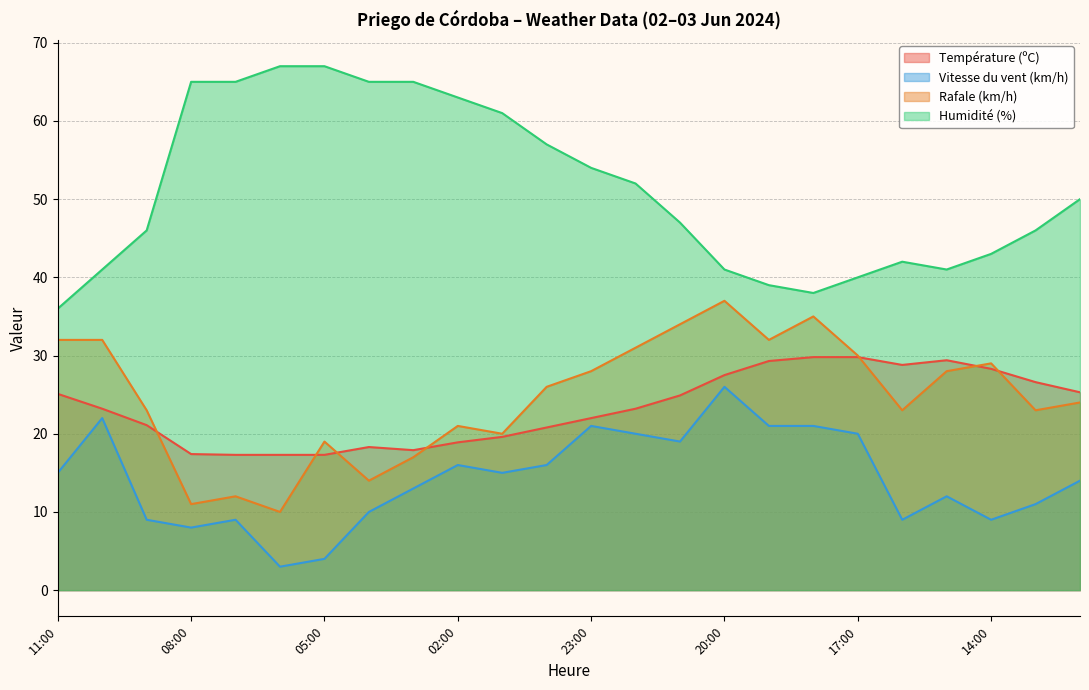

Reading left to right, extract all data points from this chart.

Température (ºC): 11:00=25.1	10:00=23.2	09:00=21.1	08:00=17.4	07:00=17.3	06:00=17.3	05:00=17.3	04:00=18.3	03:00=17.9	02:00=18.9	01:00=19.6	00:00=20.8	23:00=22.0	22:00=23.2	21:00=24.9	20:00=27.5	19:00=29.3	18:00=29.8	17:00=29.8	16:00=28.8	15:00=29.4	14:00=28.3	13:00=26.6	12:00=25.3
Vitesse du vent (km/h): 11:00=15.0	10:00=22.0	09:00=9.0	08:00=8.0	07:00=9.0	06:00=3.0	05:00=4.0	04:00=10.0	03:00=13.0	02:00=16.0	01:00=15.0	00:00=16.0	23:00=21.0	22:00=20.0	21:00=19.0	20:00=26.0	19:00=21.0	18:00=21.0	17:00=20.0	16:00=9.0	15:00=12.0	14:00=9.0	13:00=11.0	12:00=14.0
Rafale (km/h): 11:00=32.0	10:00=32.0	09:00=23.0	08:00=11.0	07:00=12.0	06:00=10.0	05:00=19.0	04:00=14.0	03:00=17.0	02:00=21.0	01:00=20.0	00:00=26.0	23:00=28.0	22:00=31.0	21:00=34.0	20:00=37.0	19:00=32.0	18:00=35.0	17:00=30.0	16:00=23.0	15:00=28.0	14:00=29.0	13:00=23.0	12:00=24.0
Humidité (%): 11:00=36.0	10:00=41.0	09:00=46.0	08:00=65.0	07:00=65.0	06:00=67.0	05:00=67.0	04:00=65.0	03:00=65.0	02:00=63.0	01:00=61.0	00:00=57.0	23:00=54.0	22:00=52.0	21:00=47.0	20:00=41.0	19:00=39.0	18:00=38.0	17:00=40.0	16:00=42.0	15:00=41.0	14:00=43.0	13:00=46.0	12:00=50.0